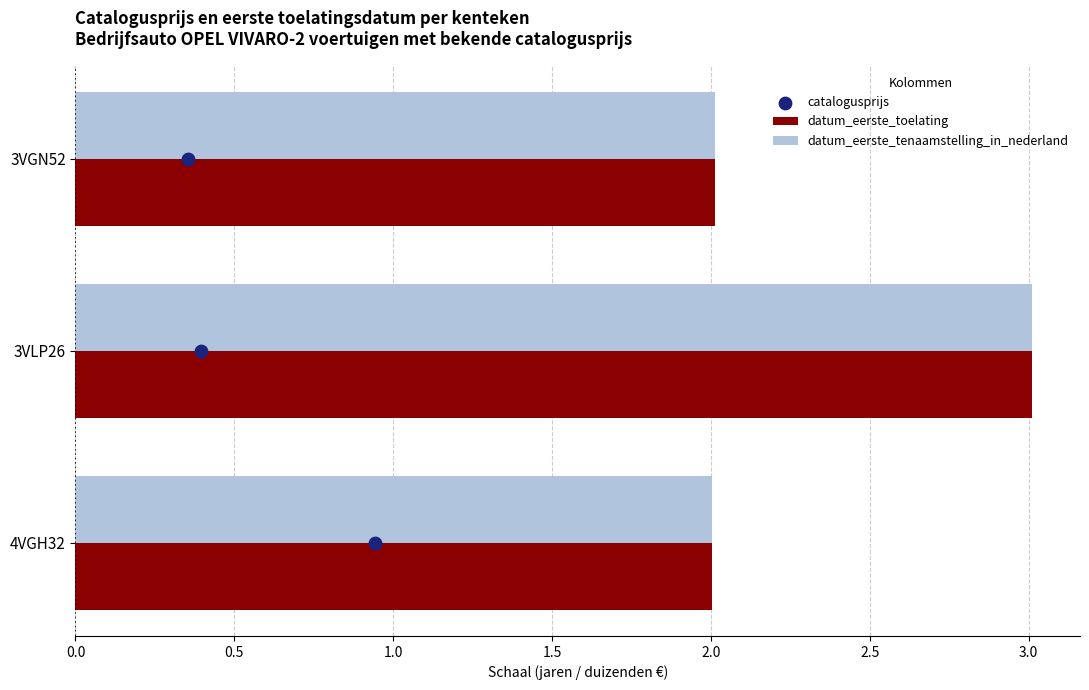

Between 0.5 and 0.0, which is larger?

0.5